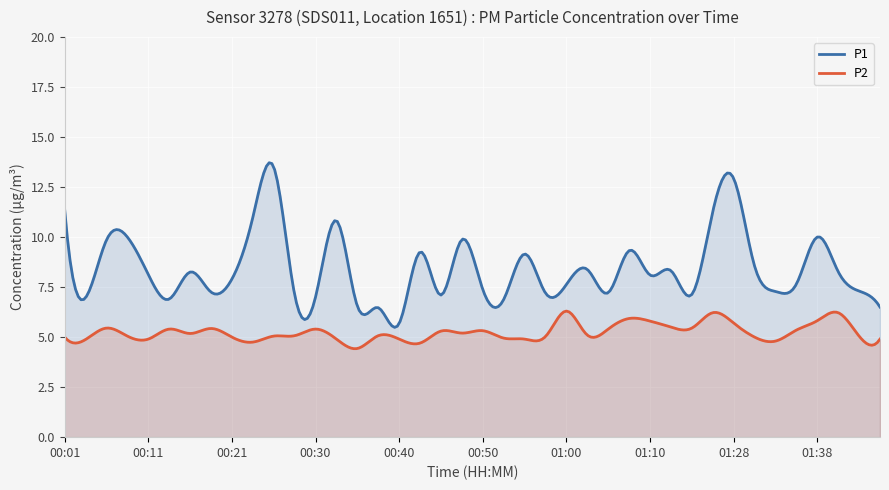

True or false: P1 and P2 cross at least once.

False